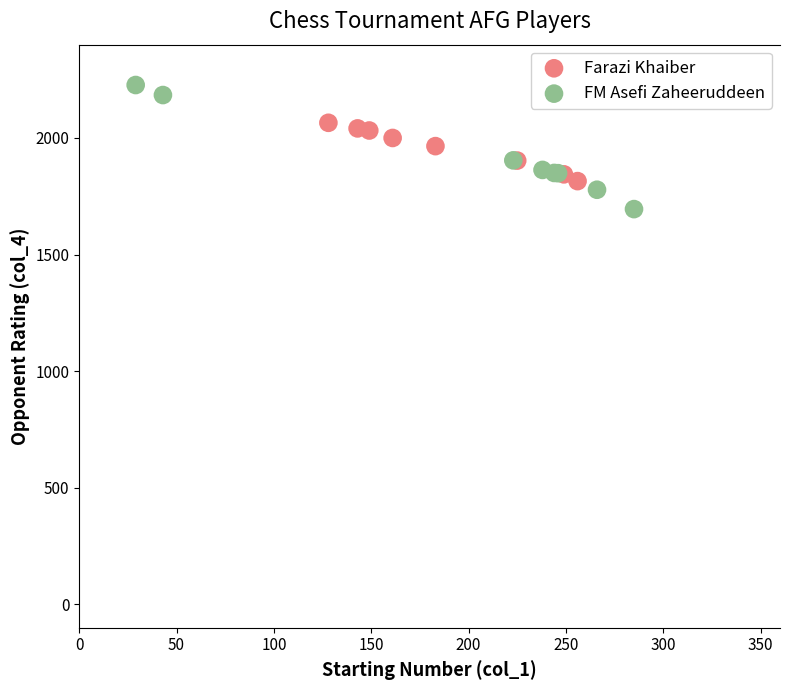

Which series reaches the minimum Y coordinate?

FM Asefi Zaheeruddeen